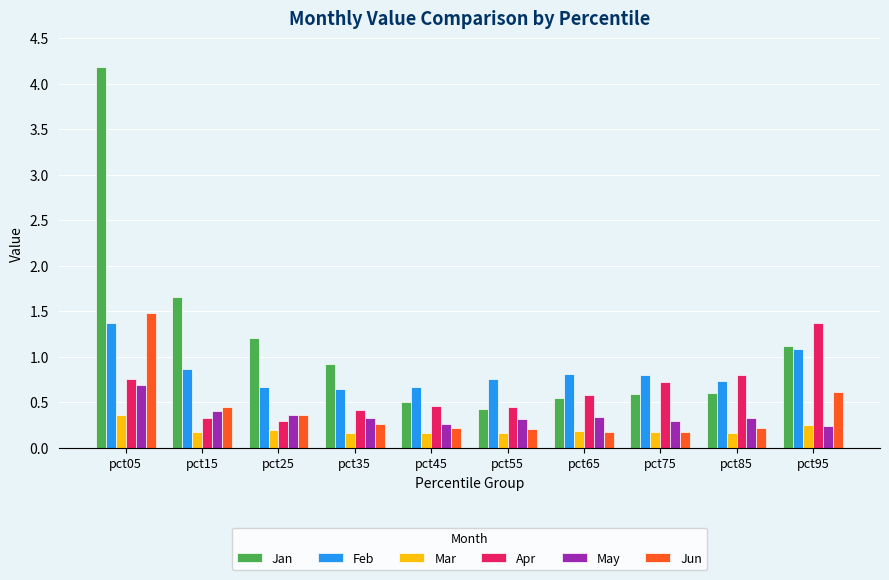

Between pct25 and pct45, which series saw the biggest shift?

Jan